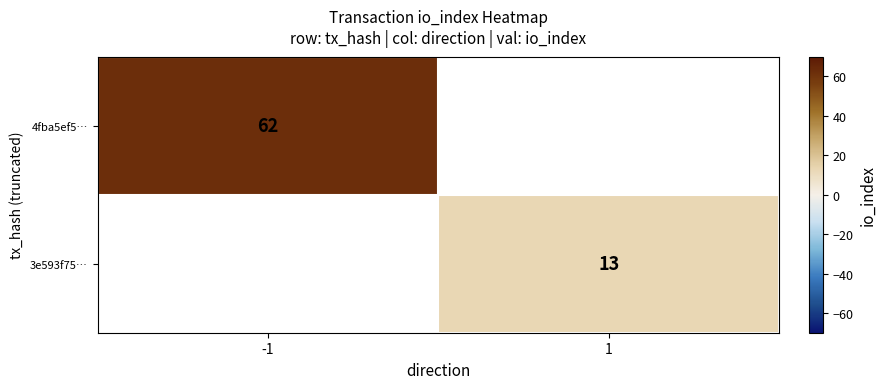

The value of 4fba5ef5… at -1 is 25. True or false?

False